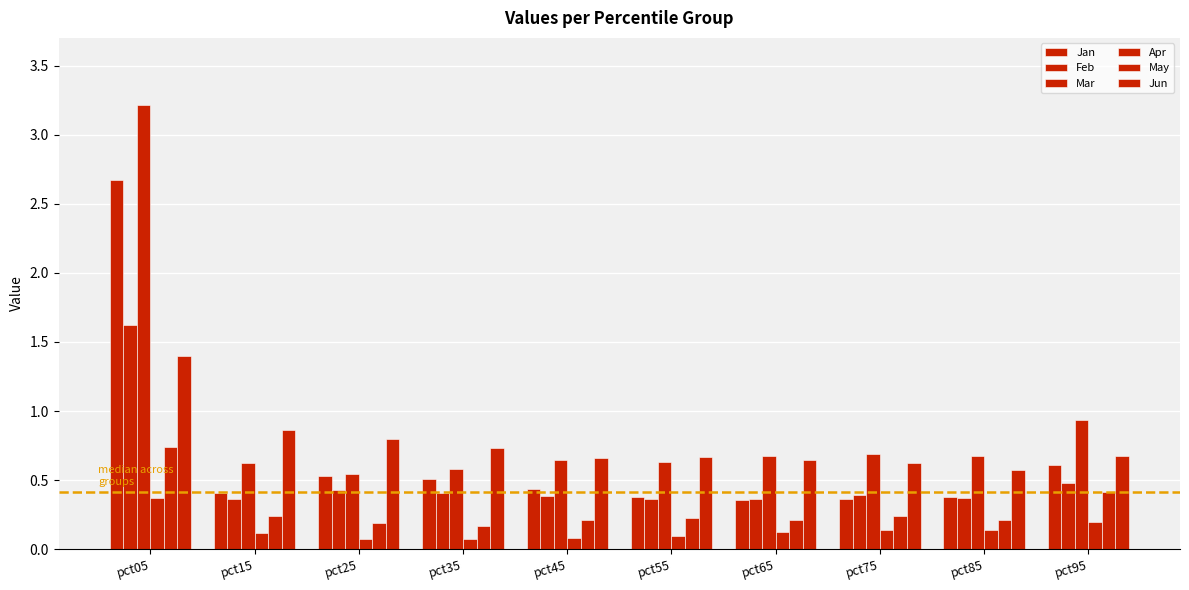

How many series are shown in this chart?

6